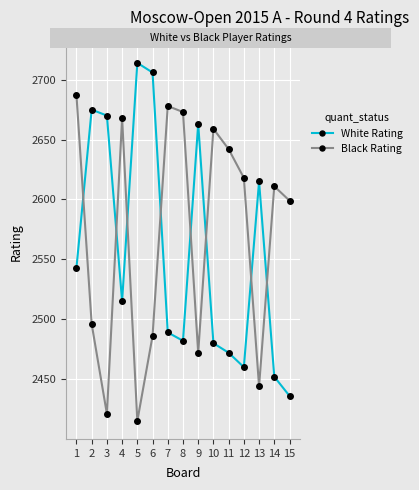

The Black Rating series shows 2421 at 3. True or false?

True